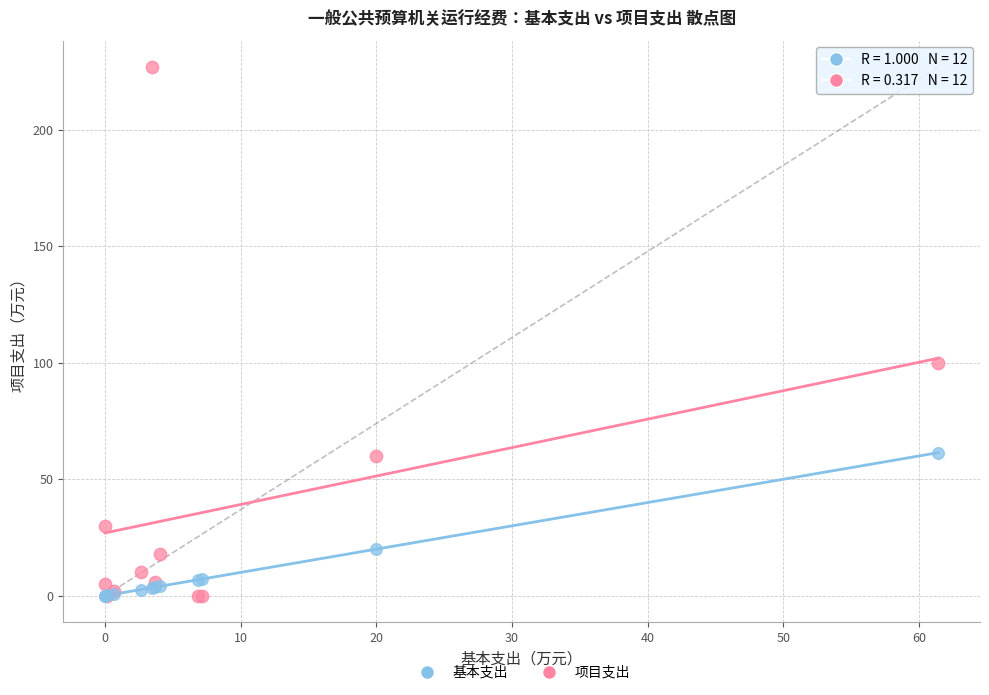

Across all series, what Y value is closest to 113?

100.0